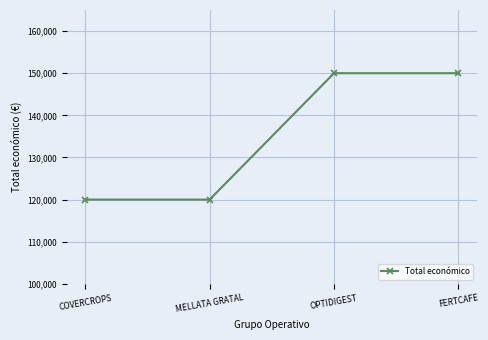

The chart shows a value of 94579 at FERTCAFE. True or false?

False